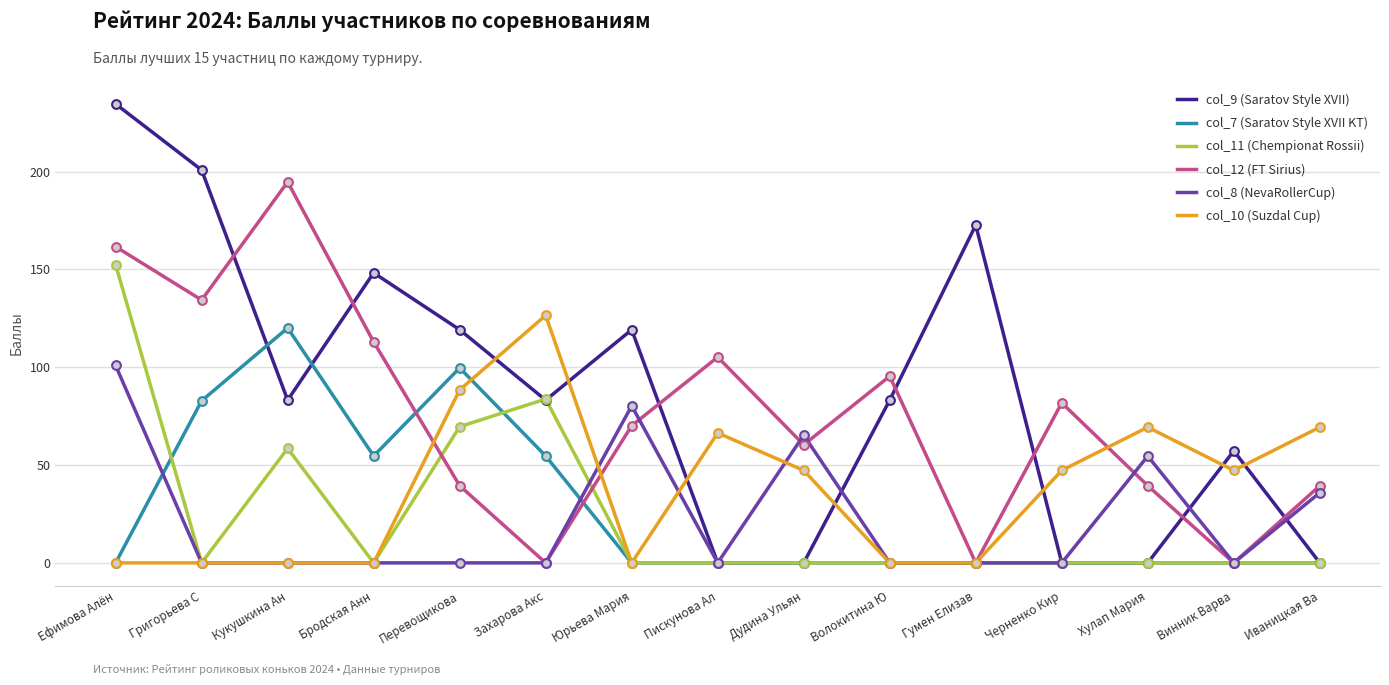

What is the total value across all series at Хулап Мария?

163.4